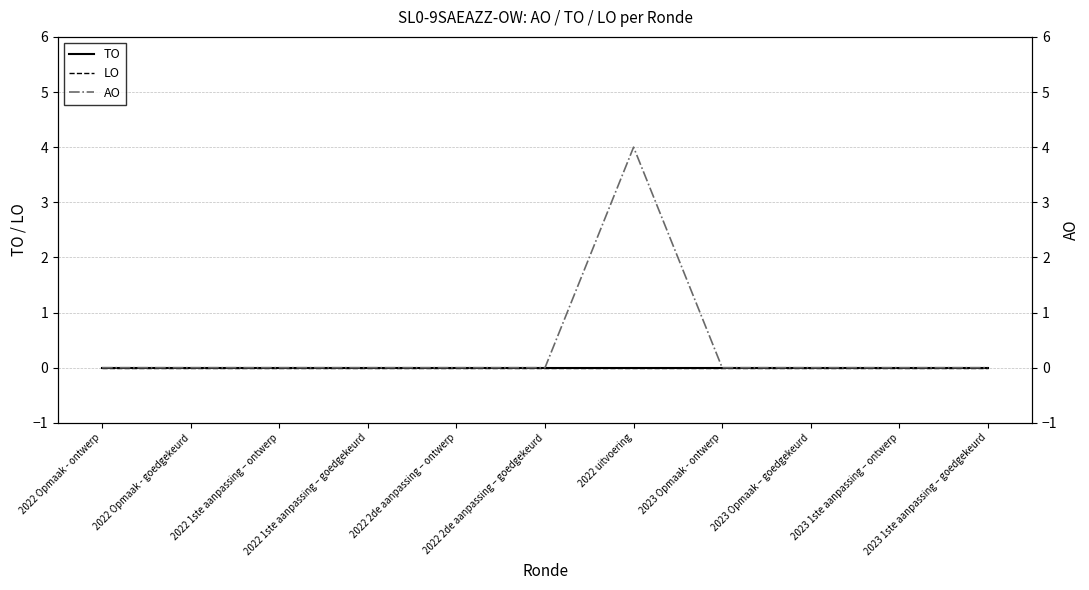

What is the label of the 9th point from the left?

2023 Opmaak – goedgekeurd